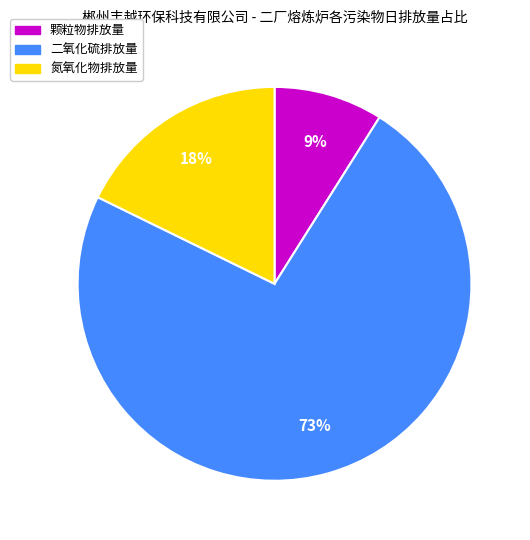

To the nearest percent, what is the average slice percentage?

33%